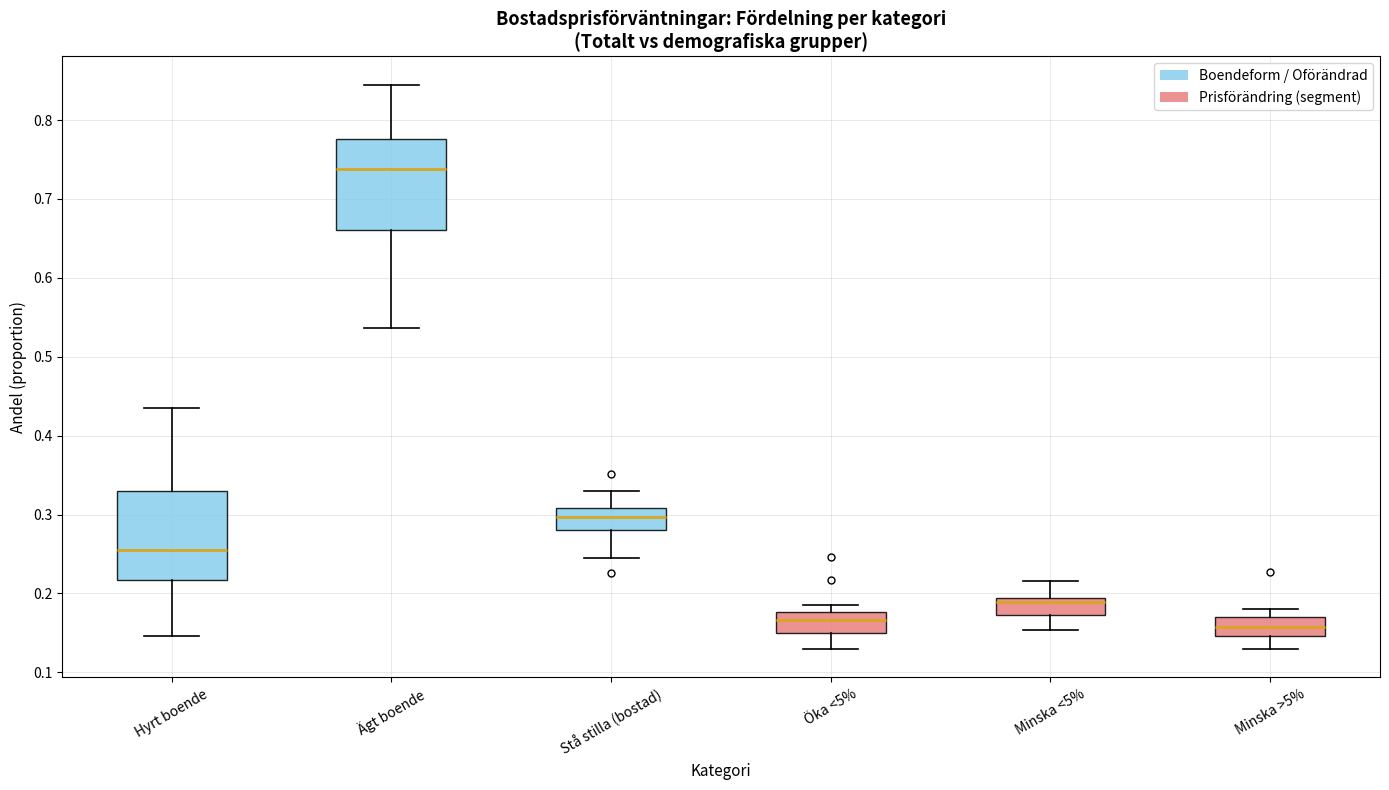

Reading left to right, transcribe this box plot: for each box, give where its median line is, the range the box spans, and where its two whiskers end, as read against the y-axis. The values are not printed on the chart, so give them approximately, as read against the axis.

Hyrt boende: median 0.26, box 0.22 to 0.33, whiskers 0.15 to 0.44
Ägt boende: median 0.74, box 0.66 to 0.78, whiskers 0.54 to 0.84
Stå stilla (bostad): median 0.30, box 0.28 to 0.31, whiskers 0.25 to 0.33
Öka <5%: median 0.17, box 0.15 to 0.18, whiskers 0.13 to 0.19
Minska <5%: median 0.19 (just below the box's upper edge), box 0.17 to 0.19, whiskers 0.15 to 0.22
Minska >5%: median 0.16, box 0.15 to 0.17, whiskers 0.13 to 0.18